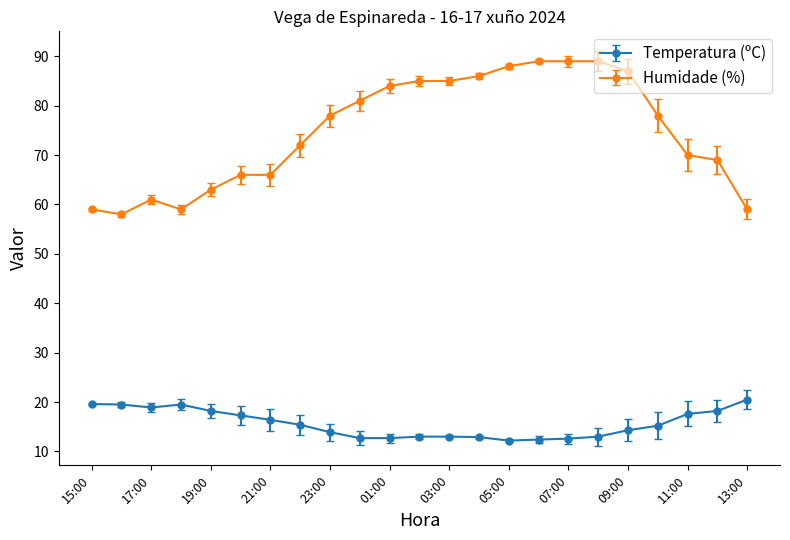

What is the value of the Humidade (%) point at the 15th from the left?

88.0